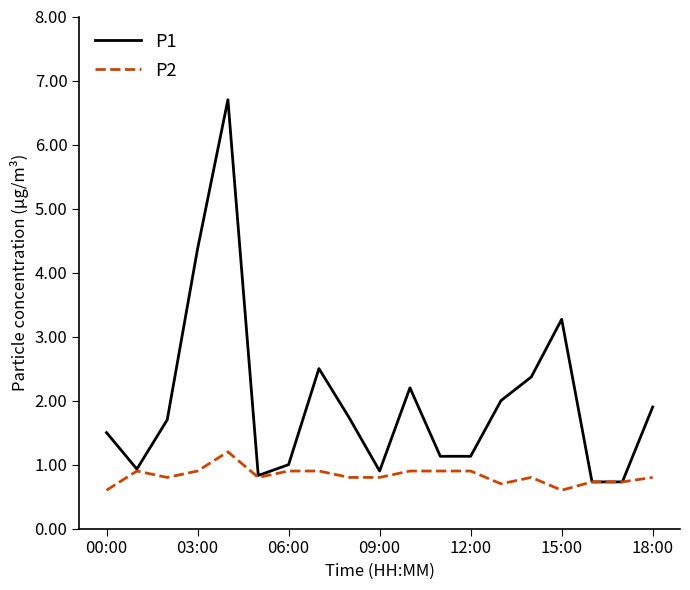

How many categories are shown in the chart?

19